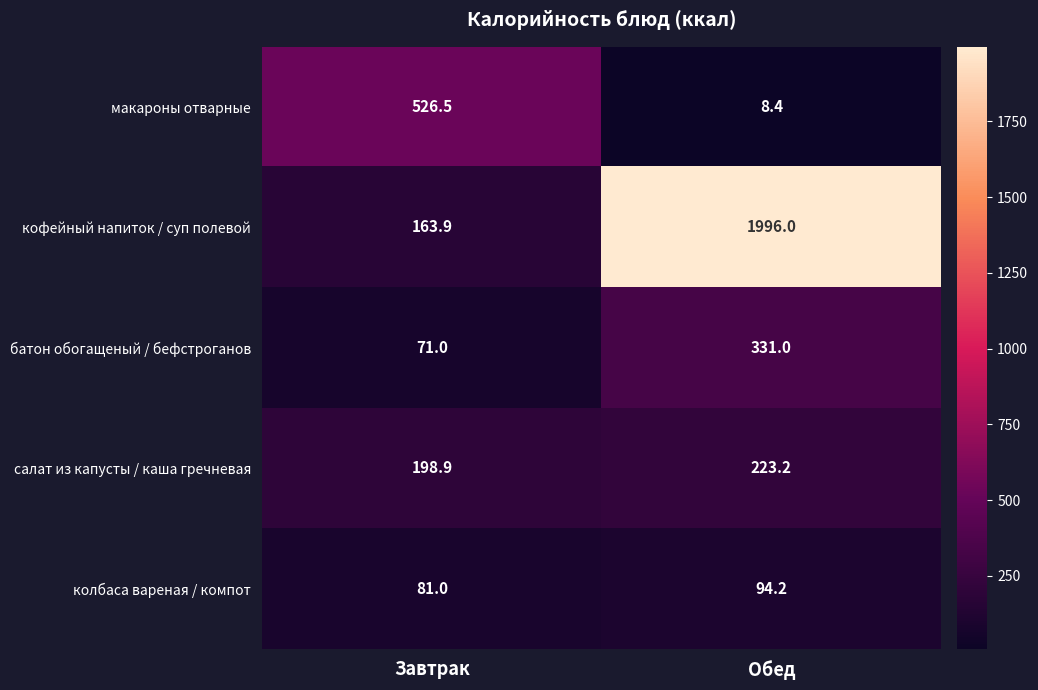

What is the sum of all батон обогащеный / бефстроганов values?

402.0